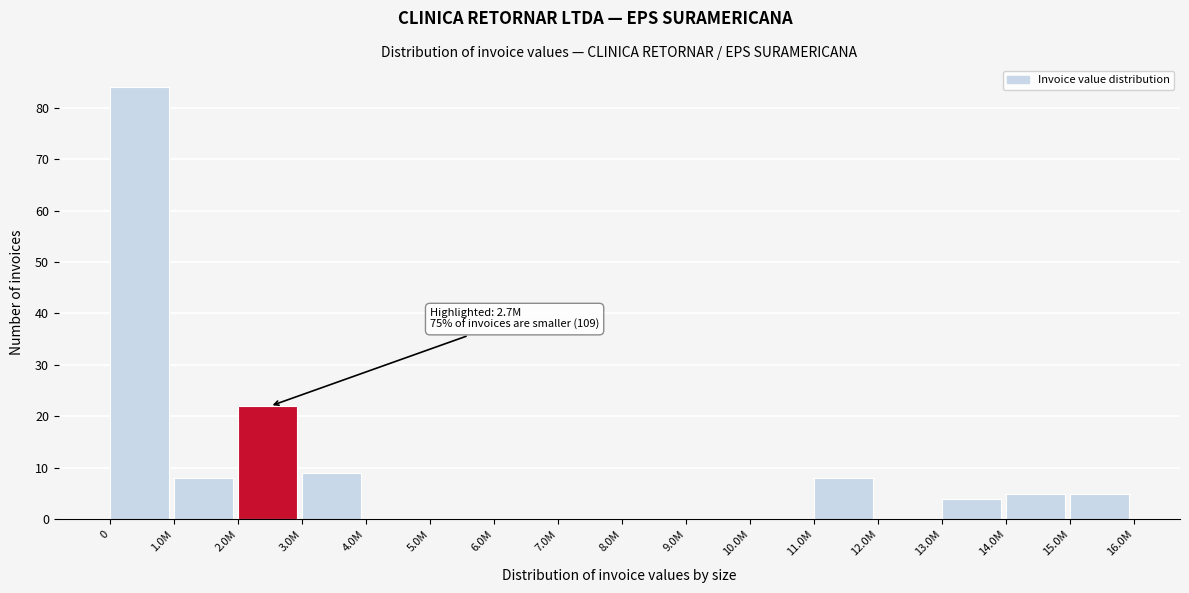

Reading left to right, transcribe all the data shown in this chart.

0=84	1.0M=8	2.0M=22	3.0M=9	4.0M=0	5.0M=0	6.0M=0	7.0M=0	8.0M=0	9.0M=0	10.0M=0	11.0M=8	12.0M=0	13.0M=4	14.0M=5	15.0M=5